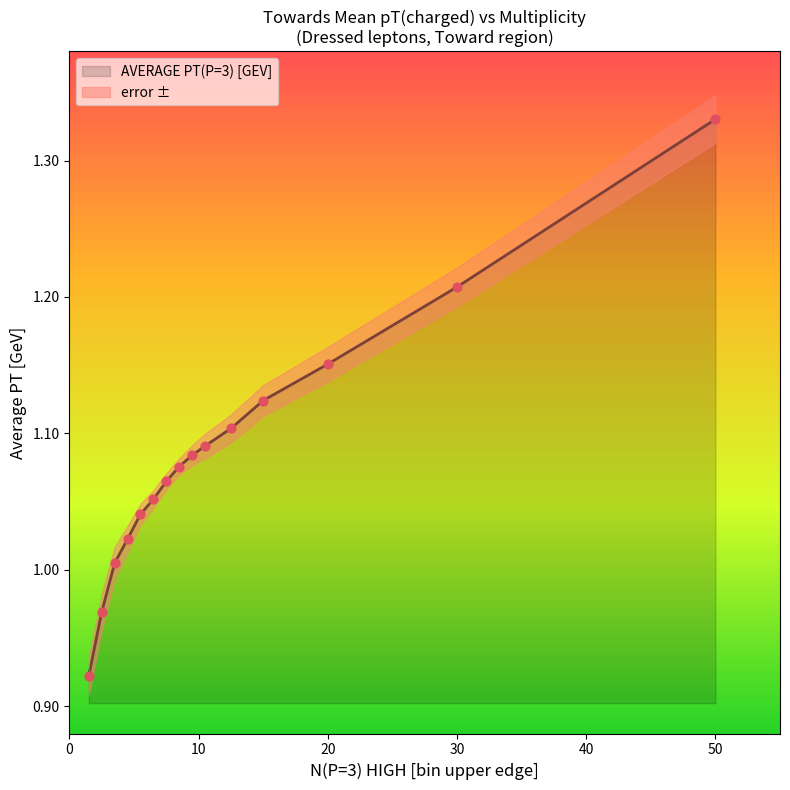

Between 9.5 and 50.0, which is larger?

50.0